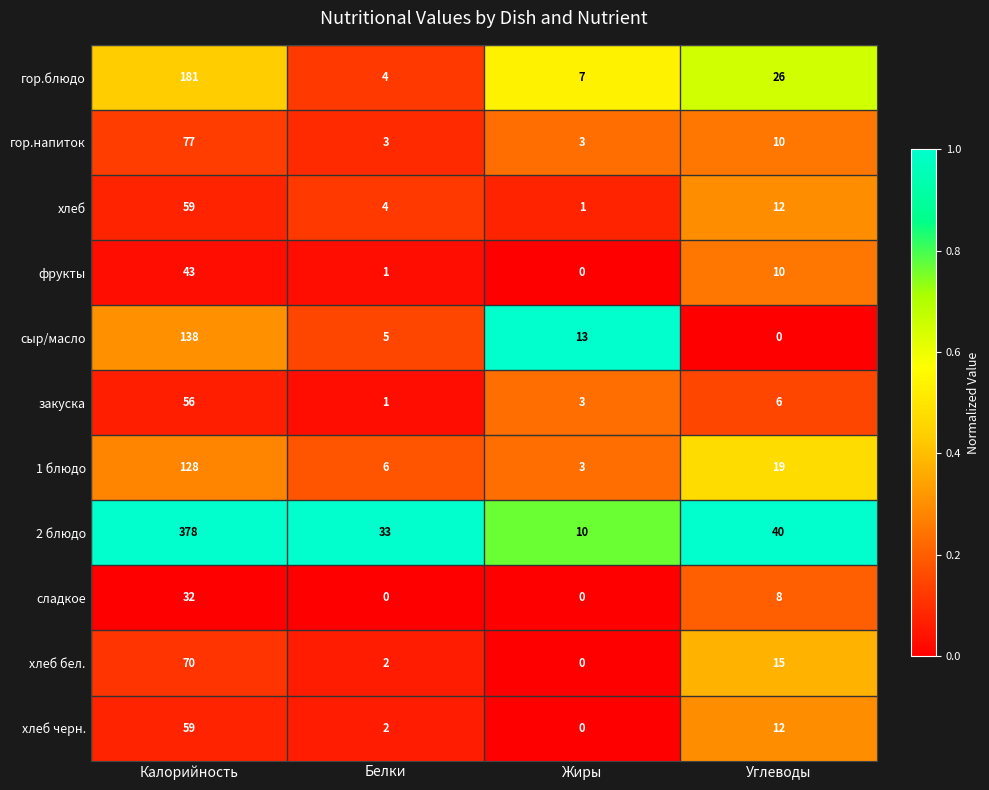

What is the average value of the 1 блюдо series?

39